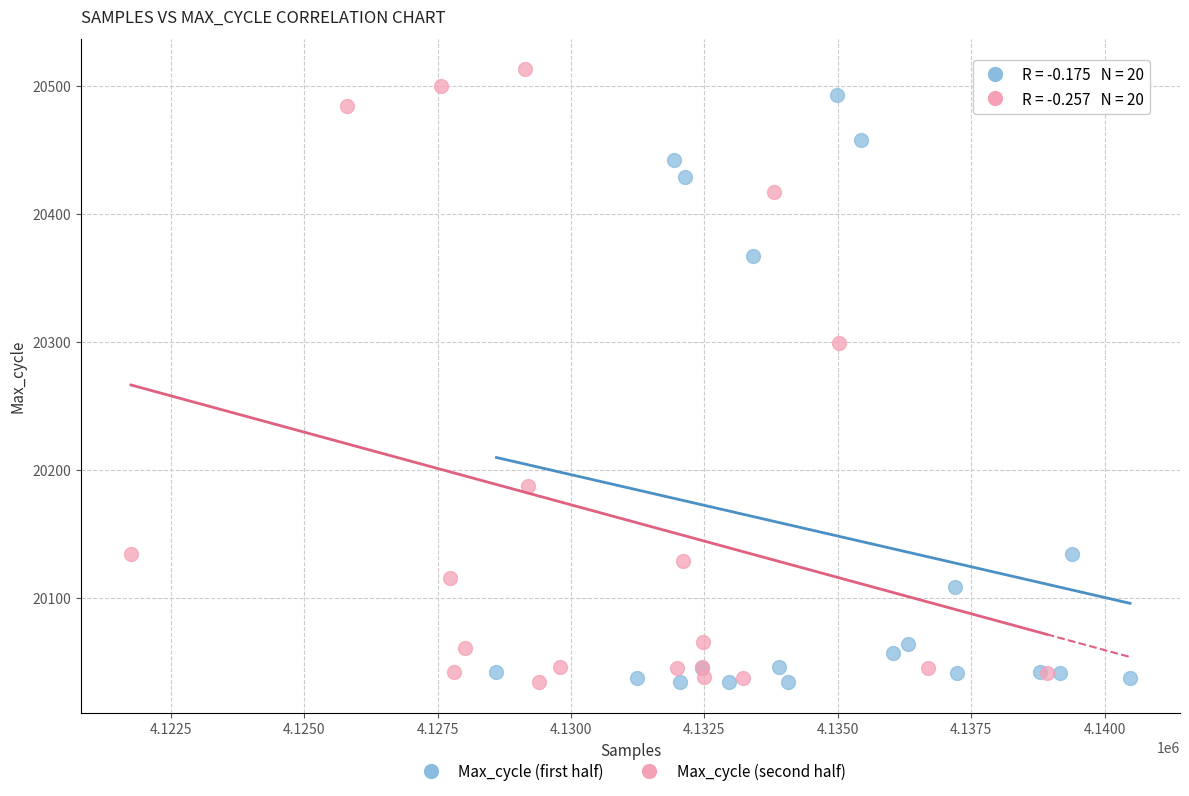

Which series has the largest Y range (max minus min)?

Max_cycle (second half)